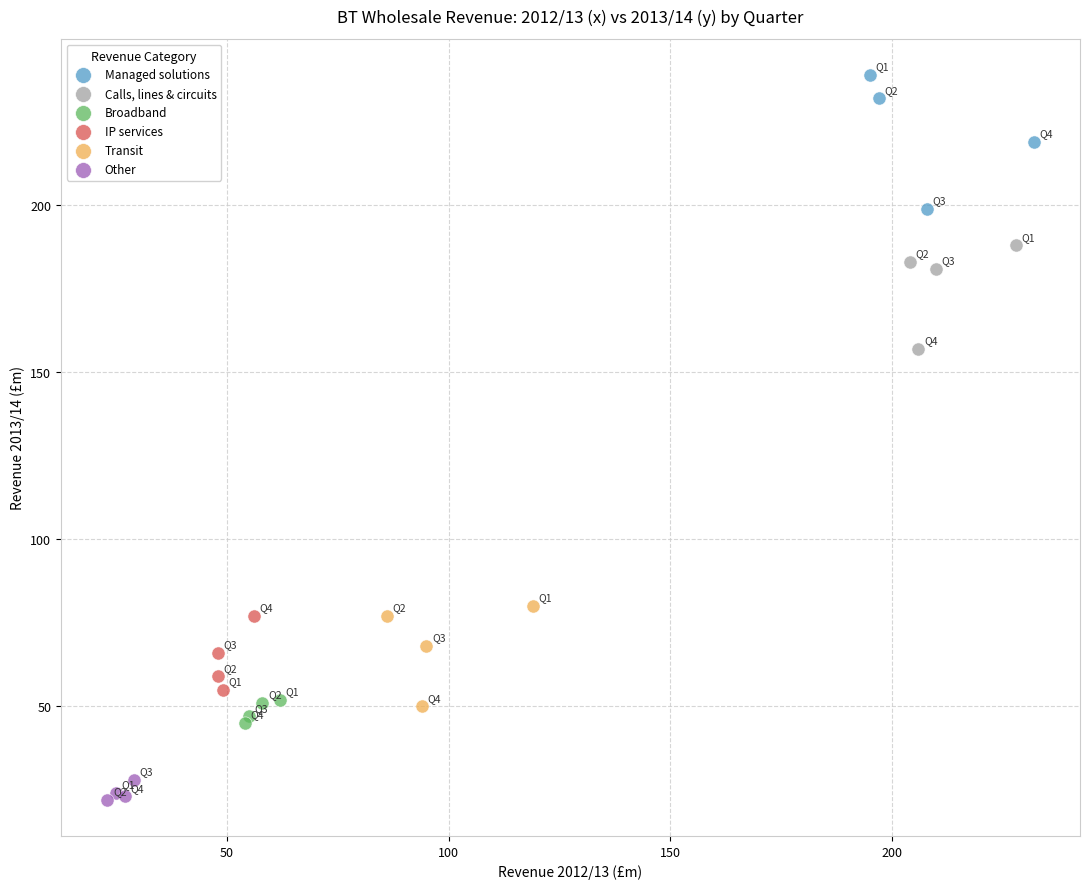

Which series contains the highest Y value?

Managed solutions